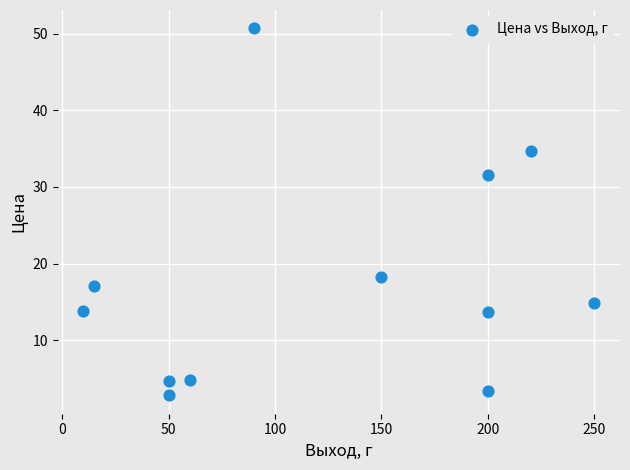

What is the range of Y values (max minus min)?

47.9